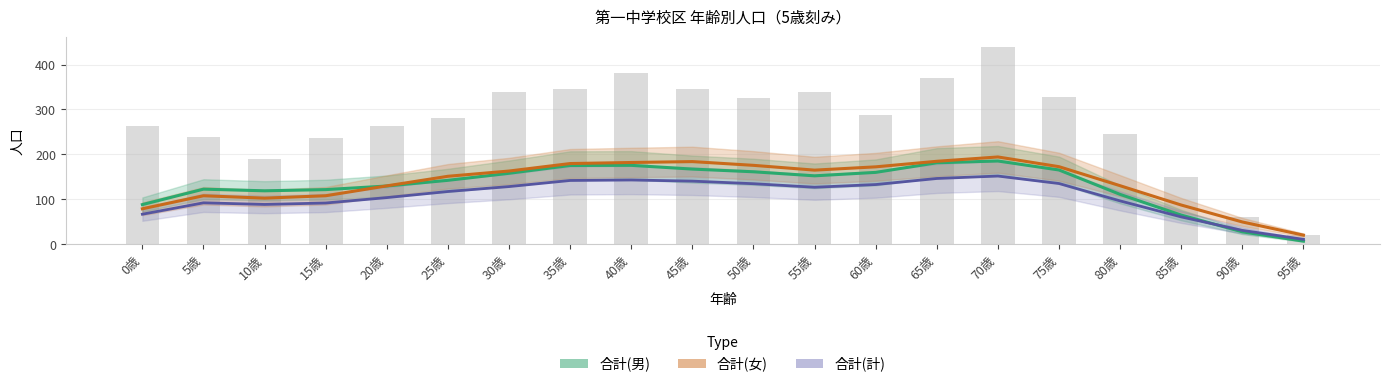

Where is 合計(男) nearest to the value 96?

0歳